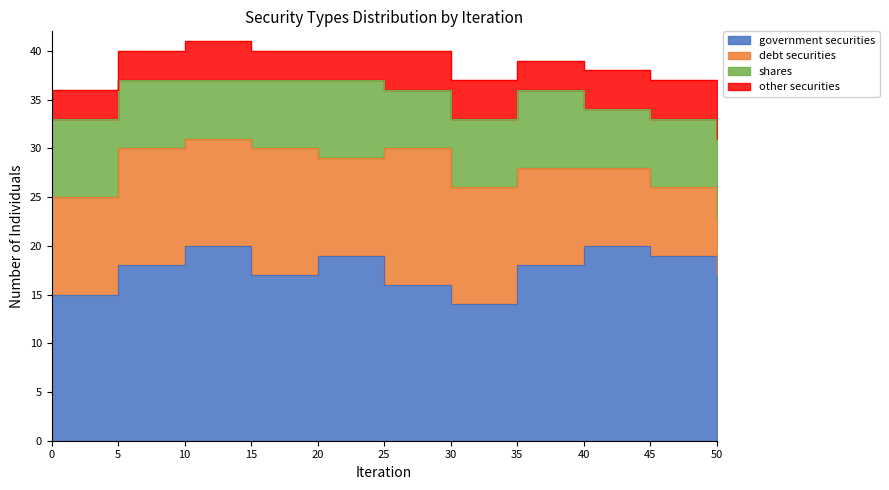

At which category does debt securities reach its first local valley?

10